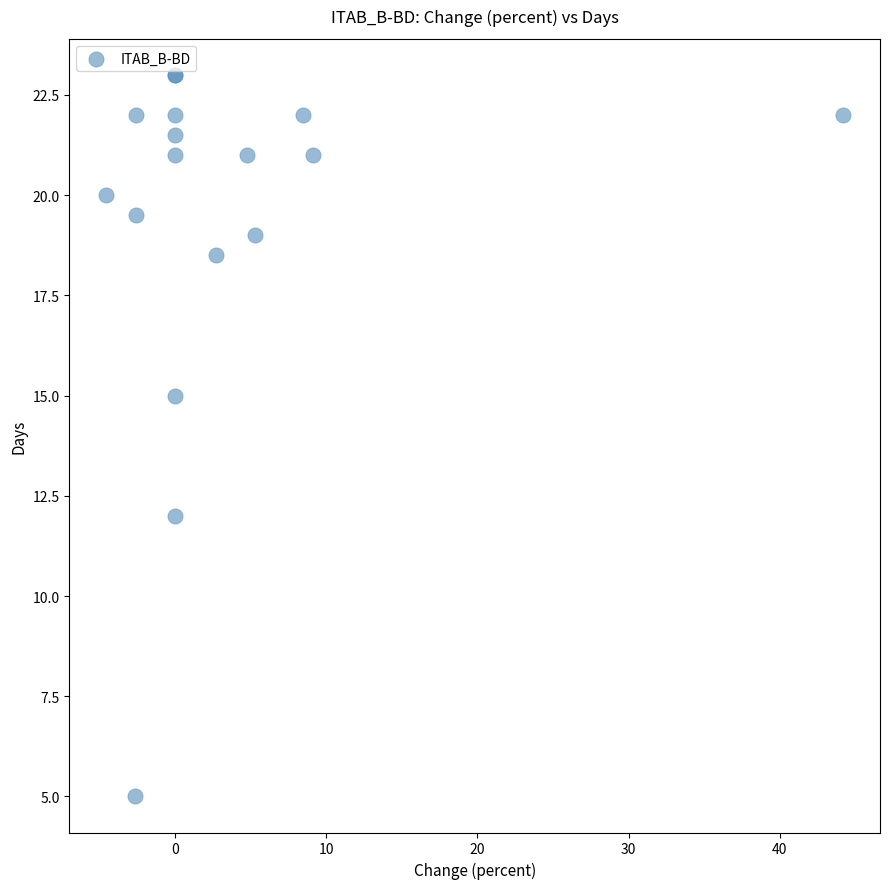

What Y value in the scatter plot is closest to 14?

15.0